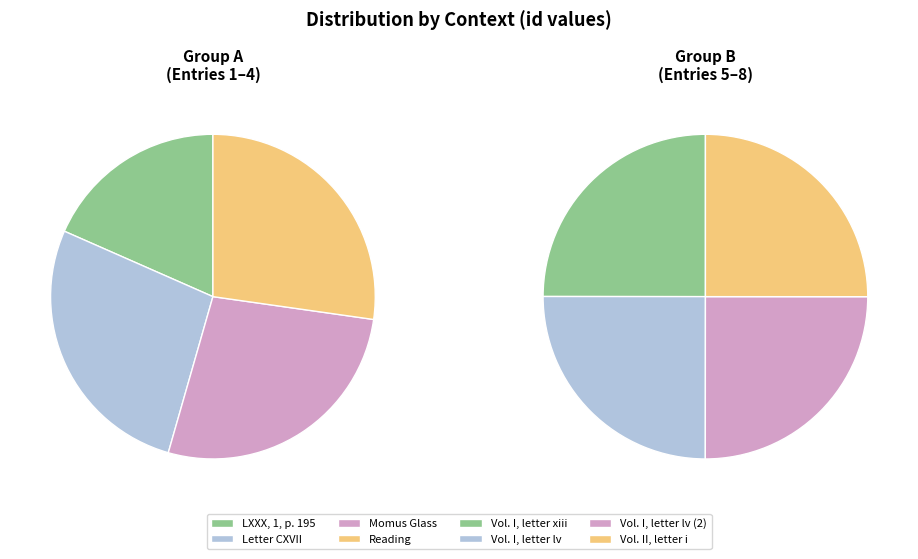

How many slices are in this pie chart?

8